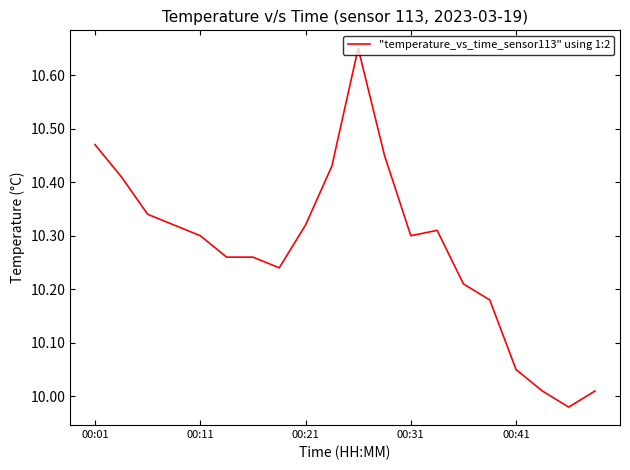

What is the difference between the maximum and minimum values?

0.7